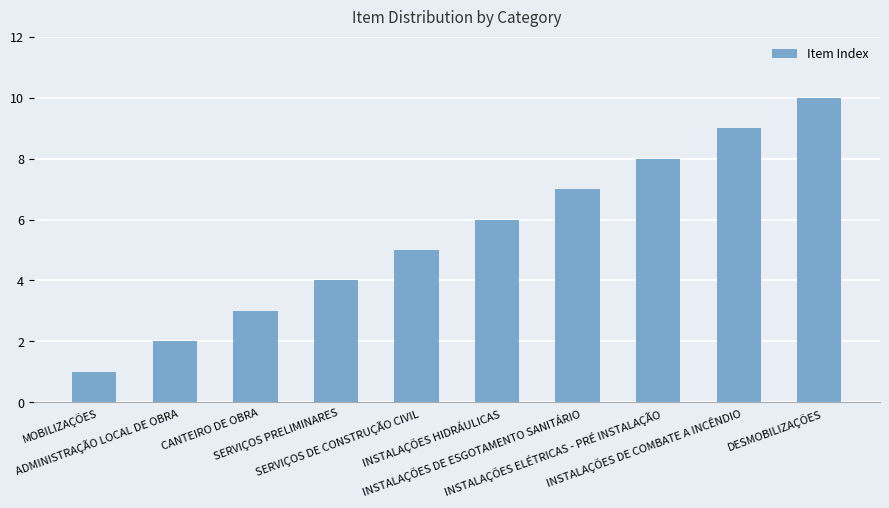

How many series are shown in this chart?

1